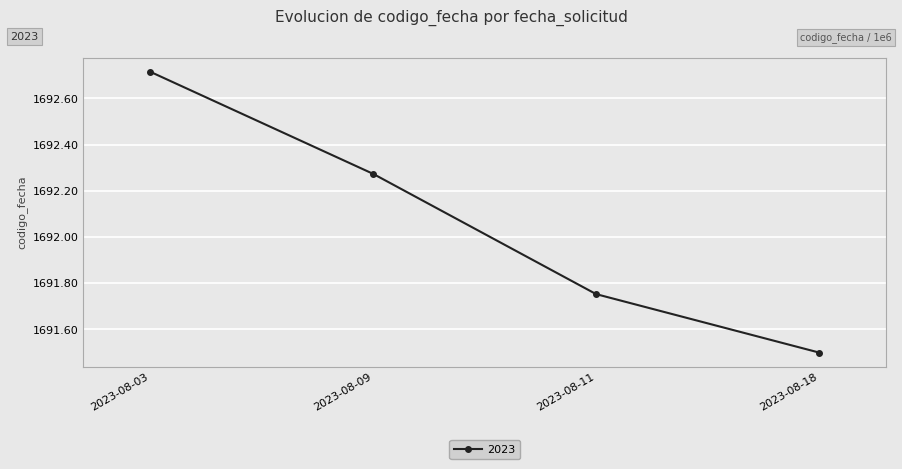

Count the number of categories in the chart.

4